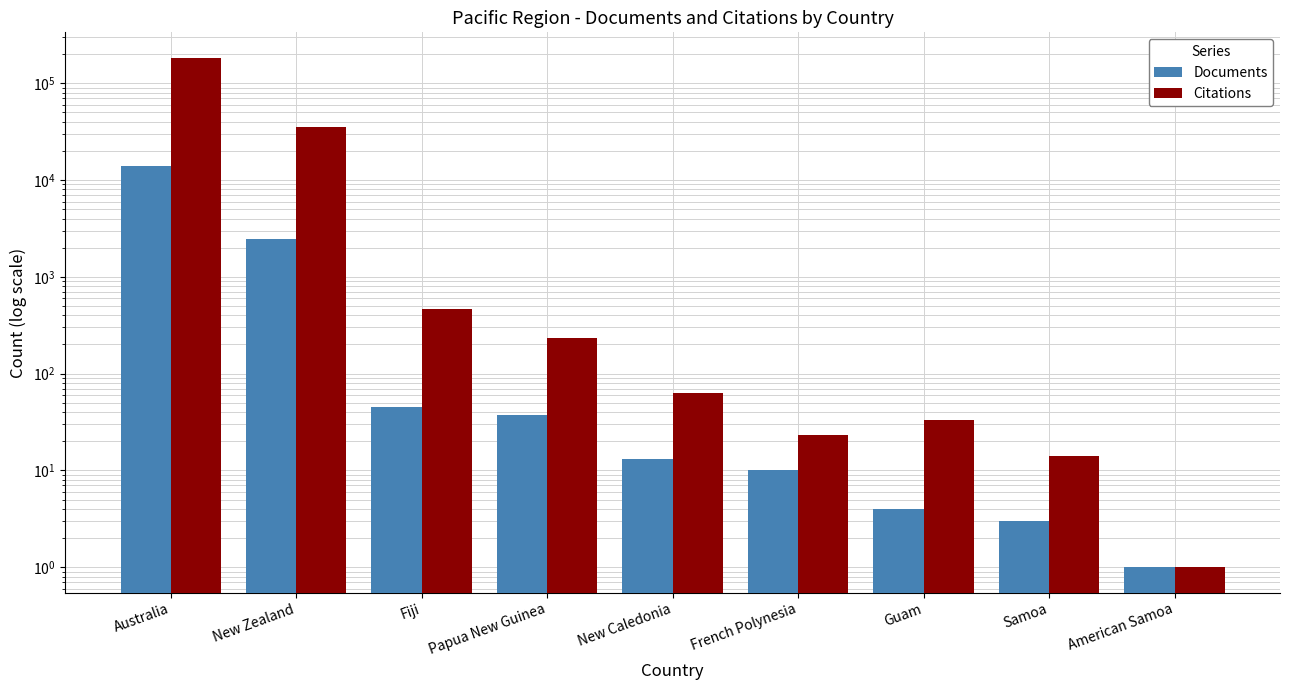

Reading right to left, transcribe all the data shown in this chart.

Documents: 1	3	4	10	13	37	45	2484	14075
Citations: 1	14	33	23	63	234	469	35184	183138